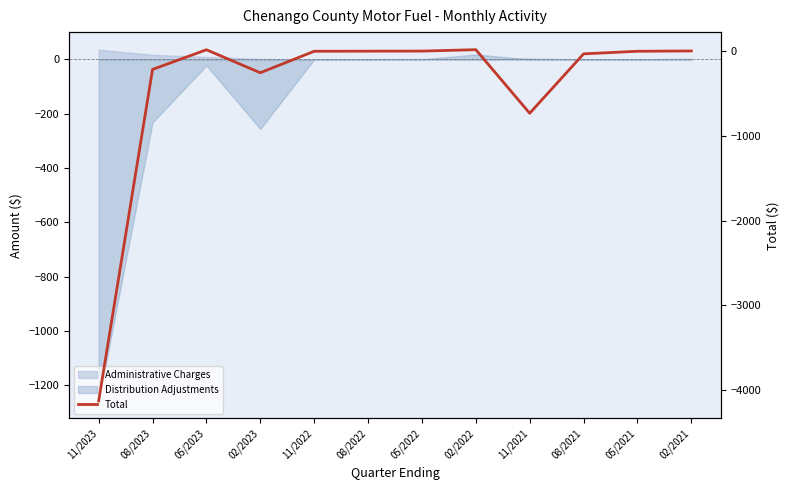

What is the difference between the maximum and minimum values?

4146.0